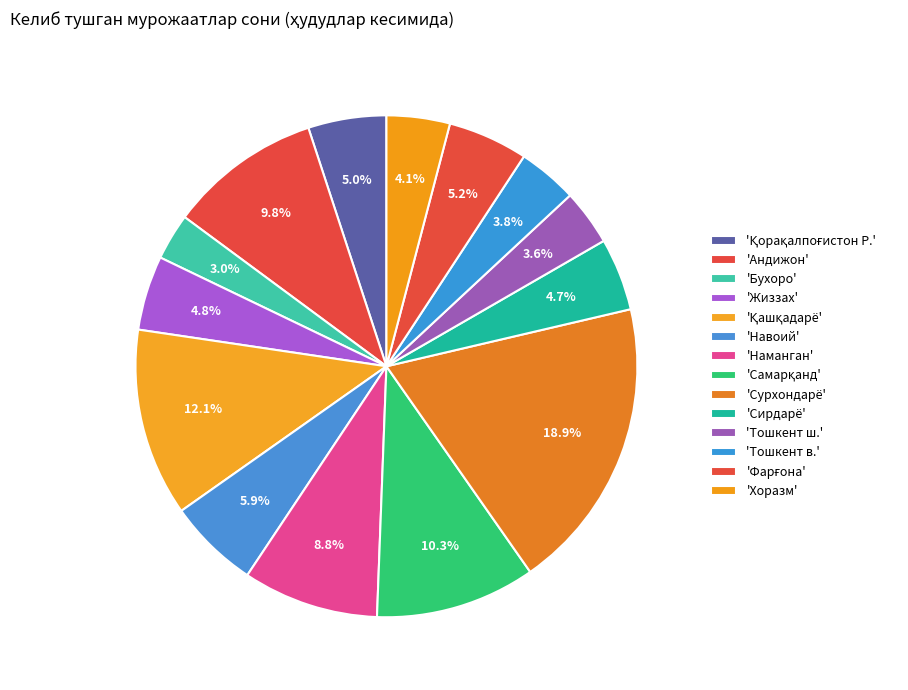

How many segments does this pie chart have?

14